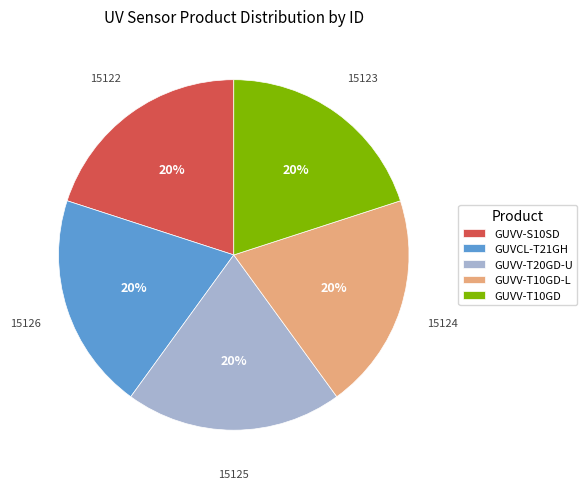

What is the ratio of the value at GUVV-T10GD-L to the value at GUVCL-T21GH?

1.0